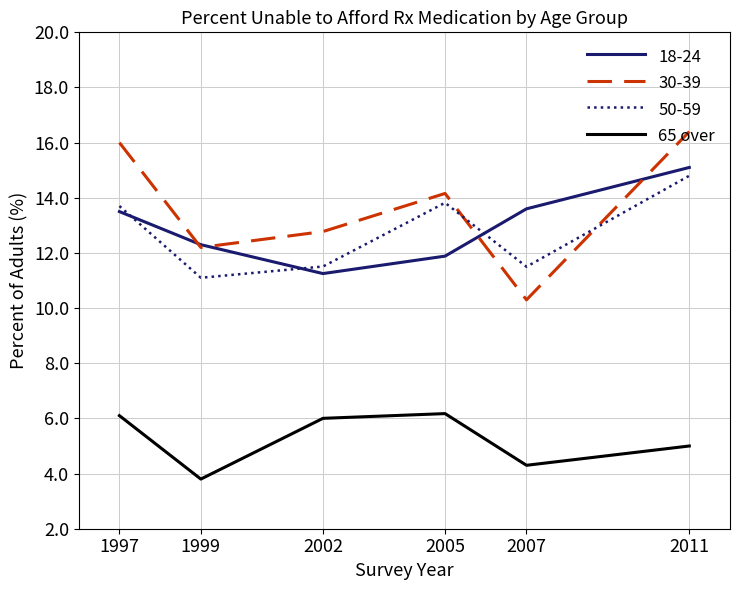

The value of 50-59 at 2002 is 18.9. True or false?

False